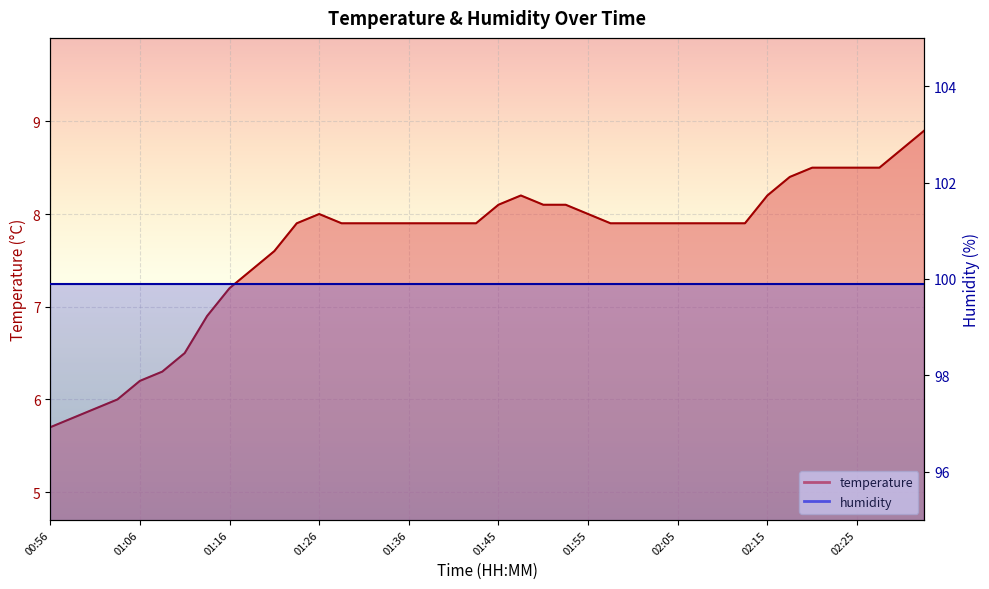

What is the difference between the maximum and second lowest values?

3.1